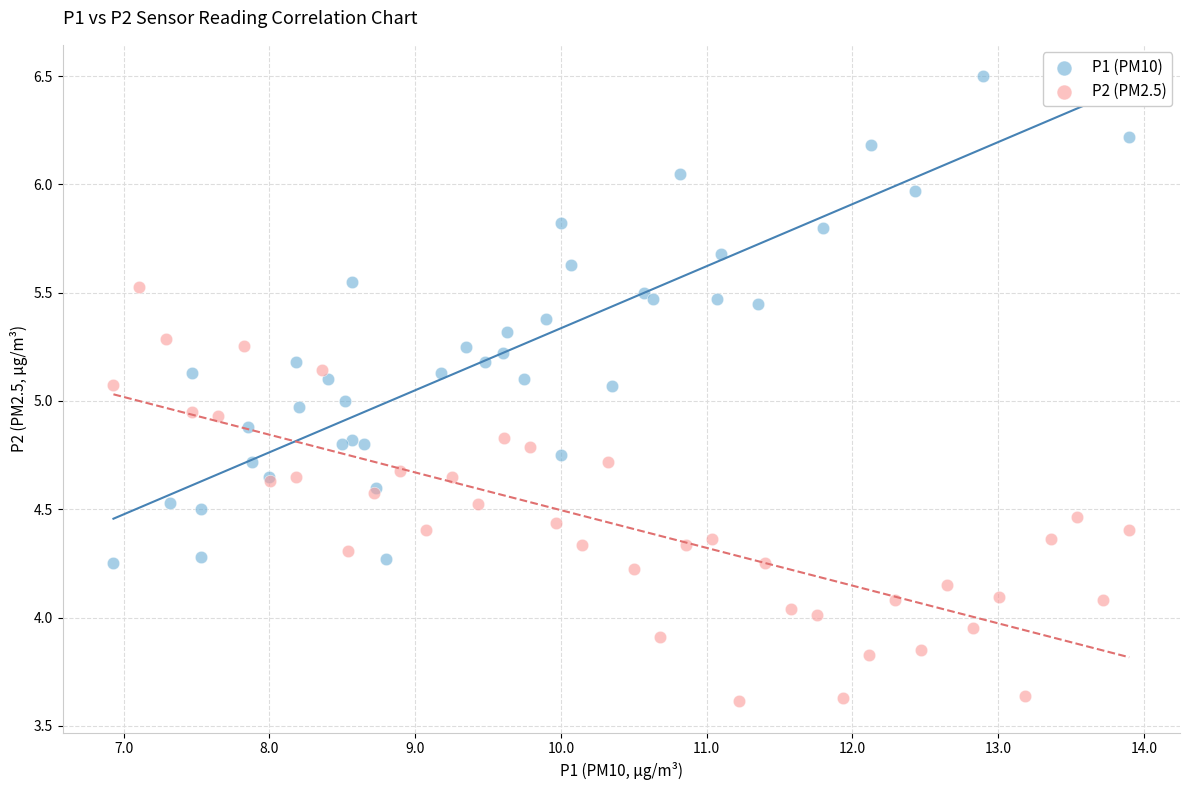

Which series has the largest Y range (max minus min)?

P1 (PM10)